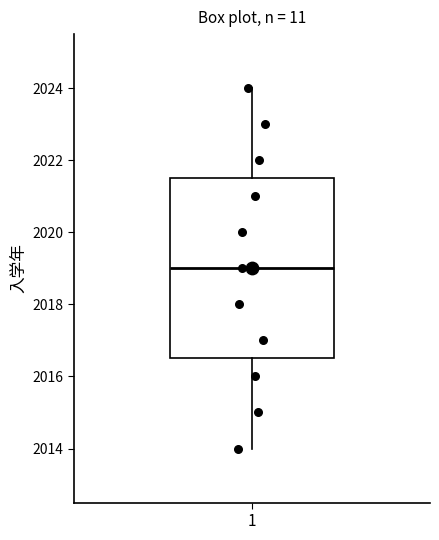

Where is the upper edge of the box at x = 1 on the y-axis? The values are not printed on the chart, so give them approximately, as read against the axis.

2021.6